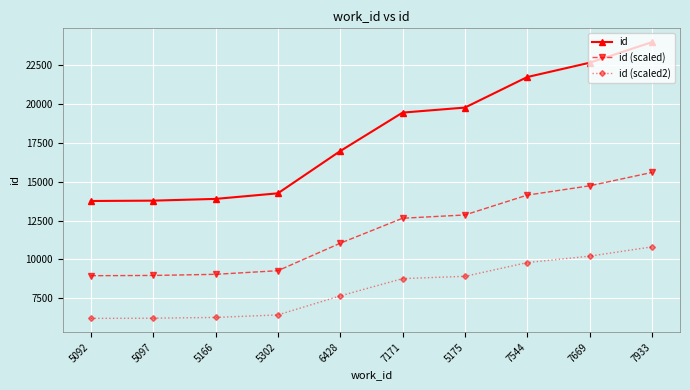

List the series in order of their overall mean, lowest first.

id (scaled2), id (scaled), id